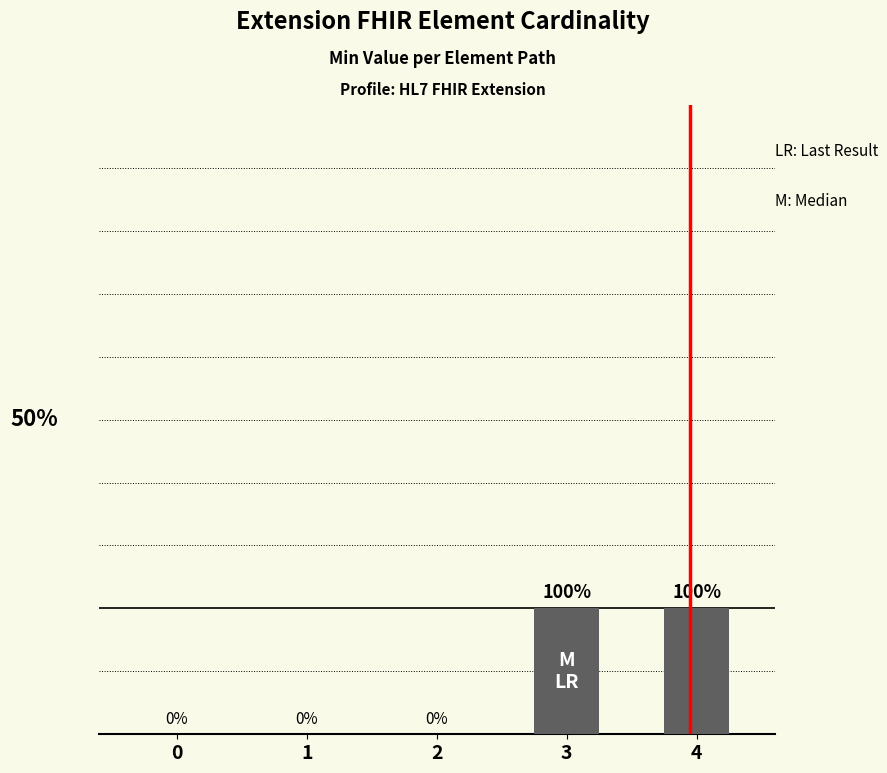

What is the approximate value at 3?

1